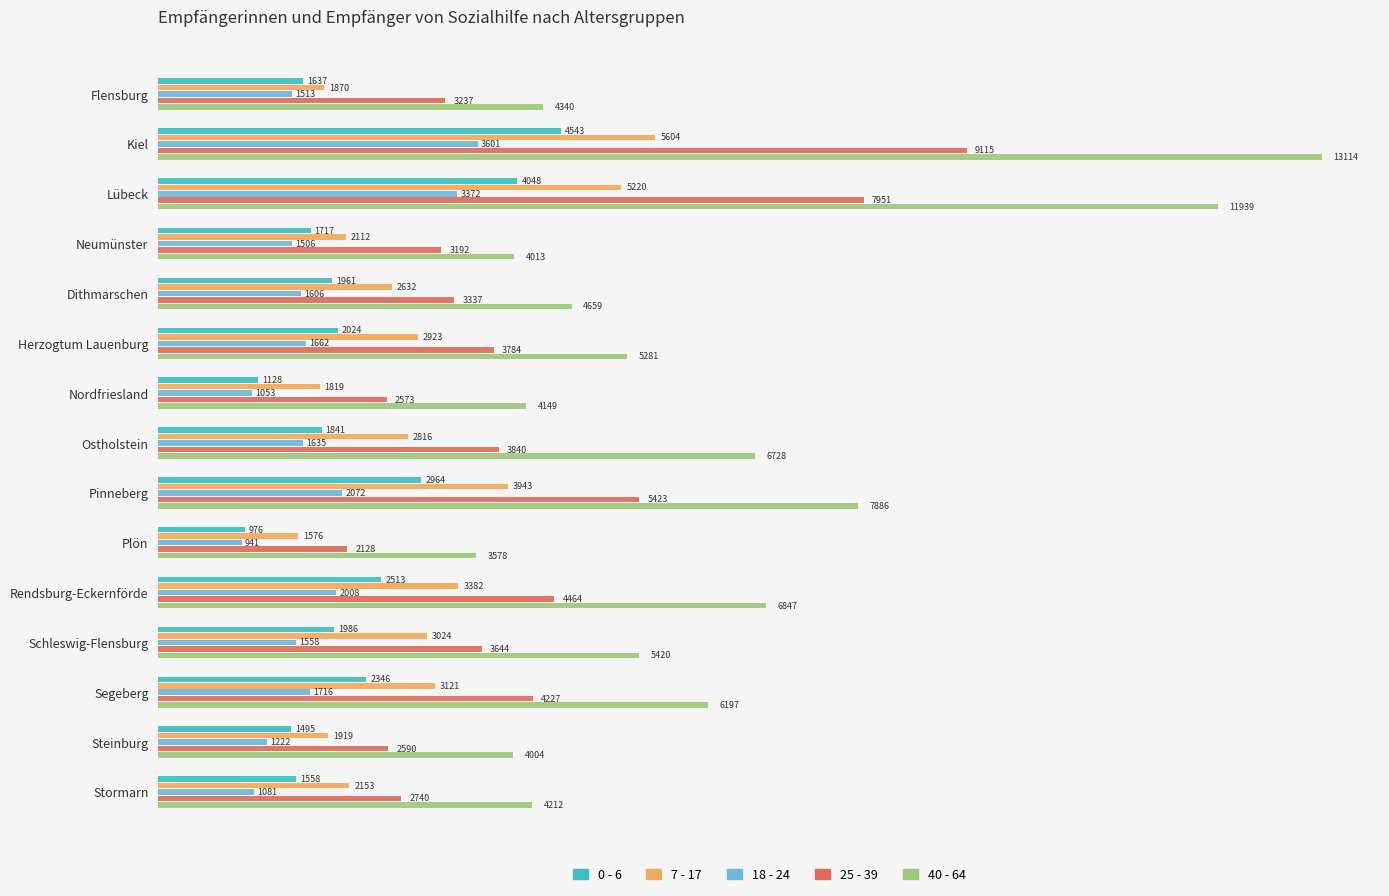

Where is 7 - 17 nearest to the value 3590?

Rendsburg-Eckernförde